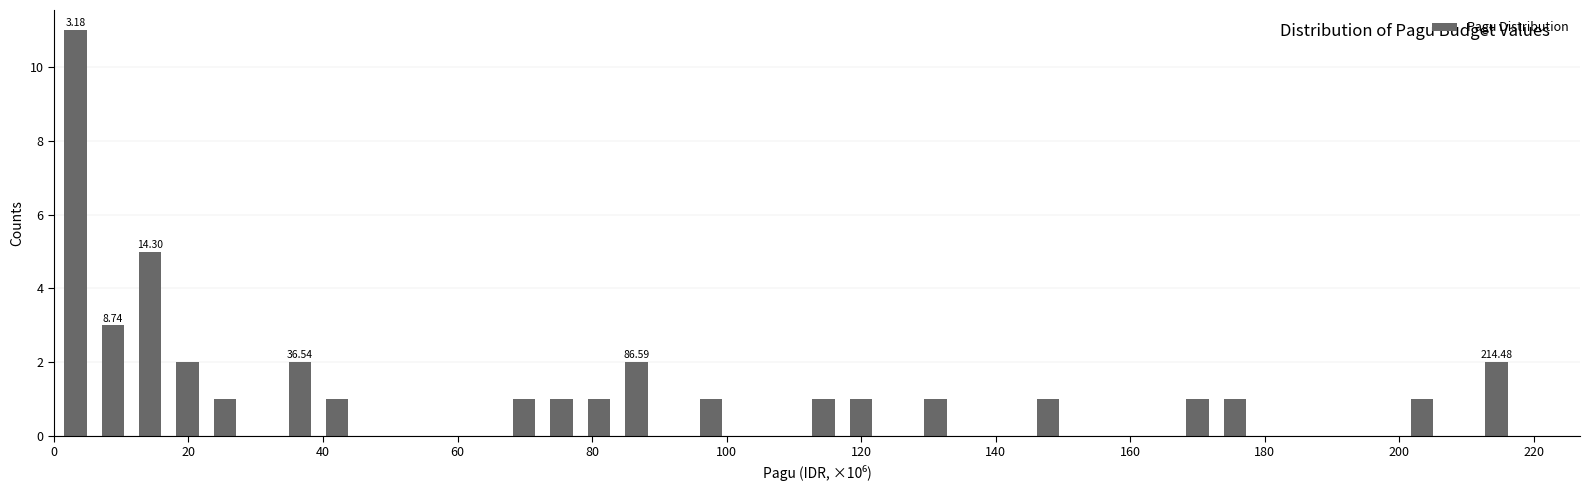

Around what value on the x-axis is the tallest bar? Give the approximate position of its centre, as read against the axis.

4